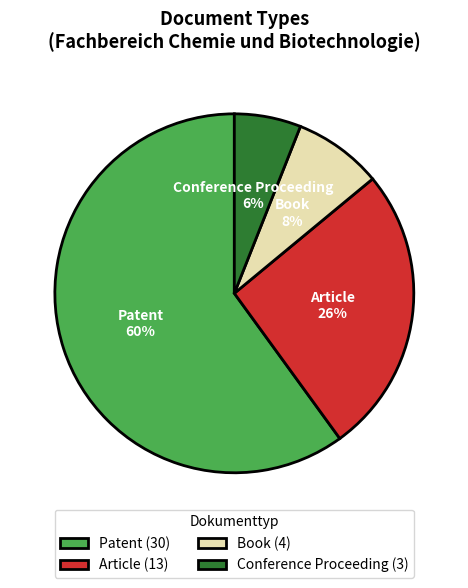

The Patent slice represents 68% of the pie. True or false?

False